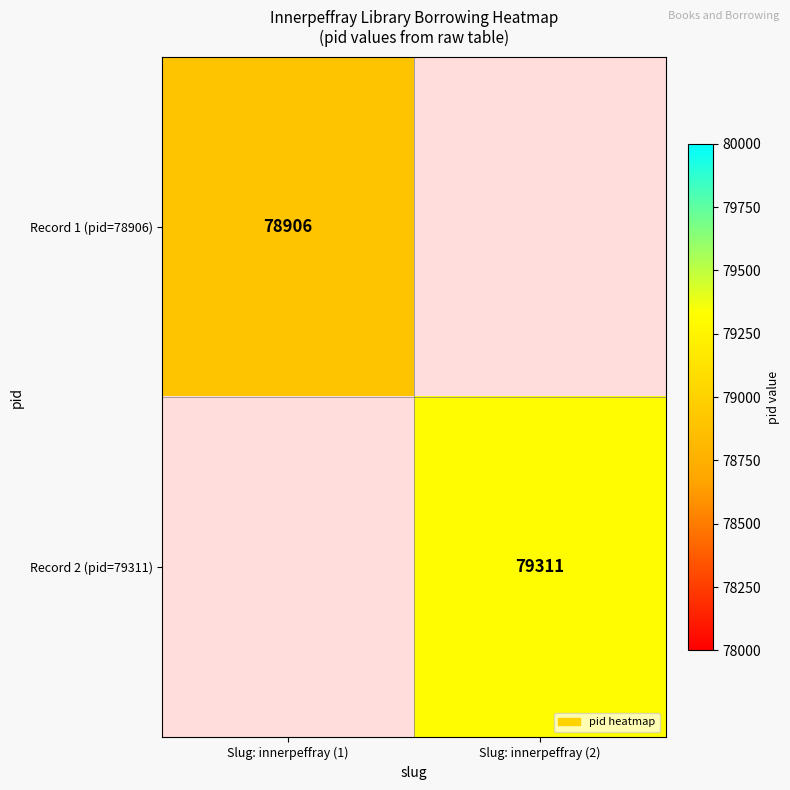

Is it true that Record 1 (pid=78906) equals 25253 at Slug: innerpeffray (1)?

False